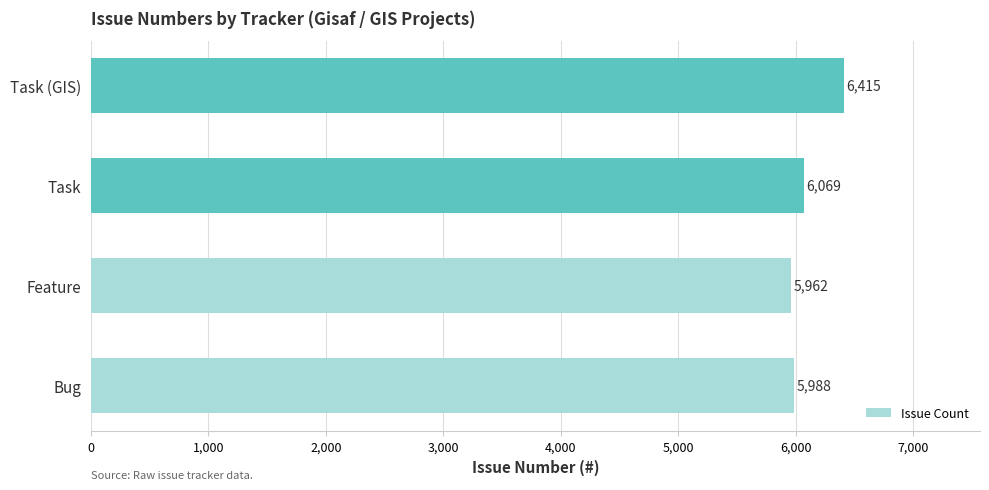

Between Task (GIS) and Bug, which is larger?

Task (GIS)